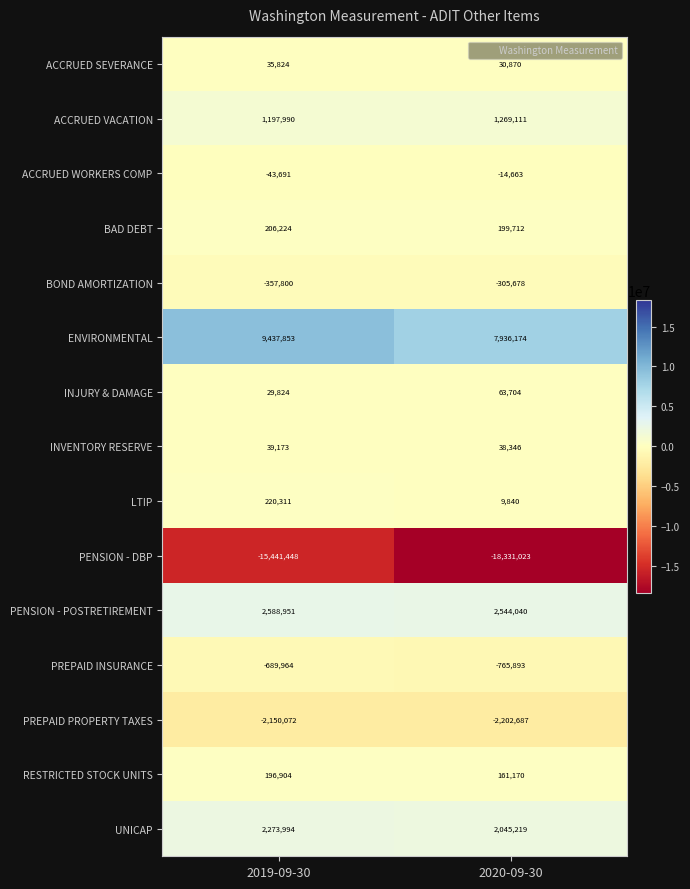

What is the approximate value of PREPAID INSURANCE at 2019-09-30?

-689964